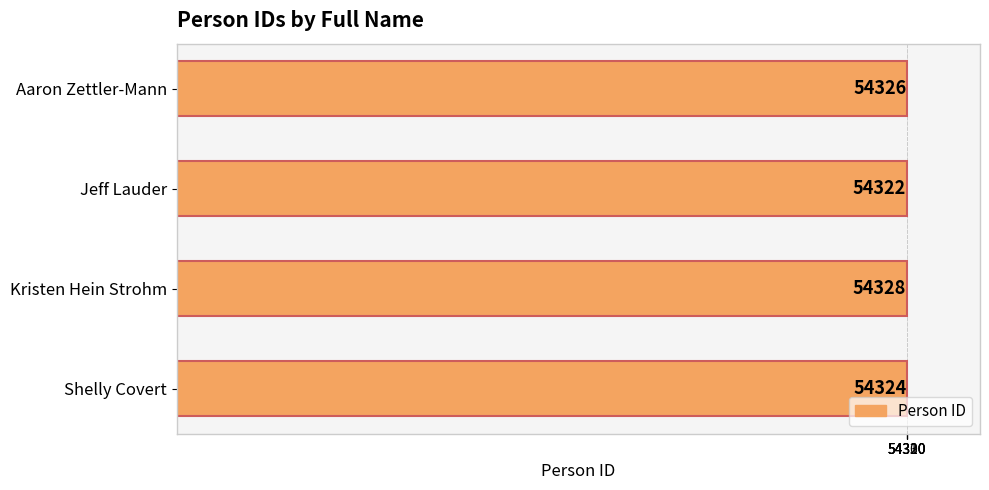

Reading bottom to top, list all the values displayed in this chart.

54324	54328	54322	54326